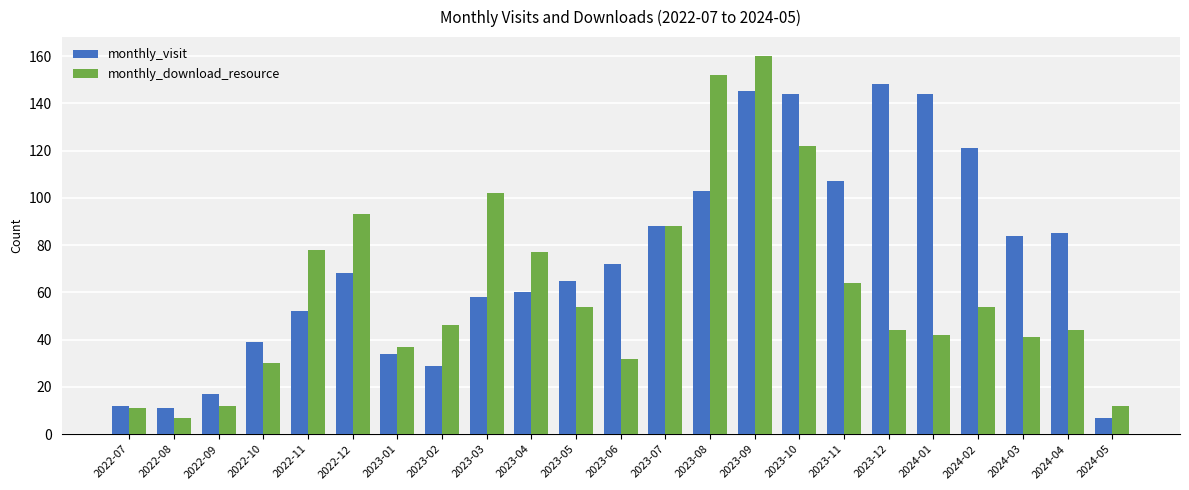

Which series has the largest range (max minus min)?

monthly_download_resource